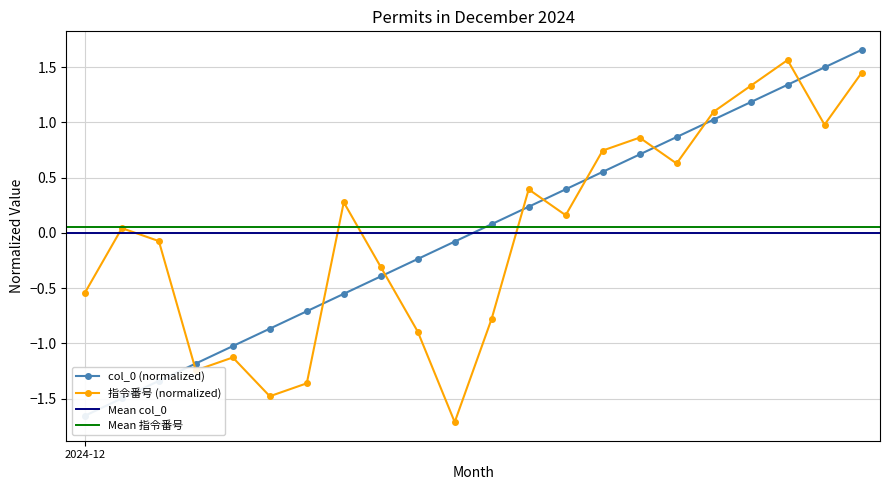

True or false: 指令番号 has a value of -1.4 at 2024-12-05.

True